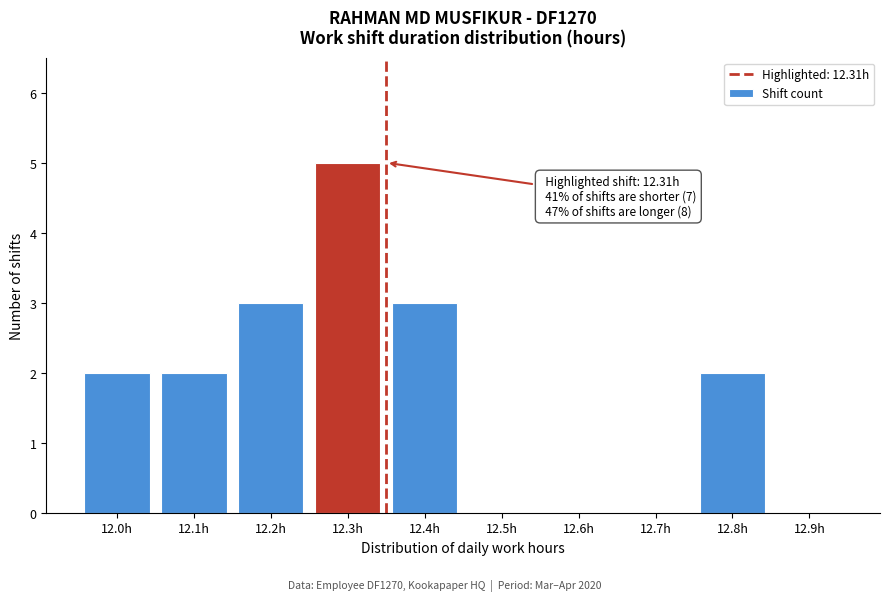

Reading left to right, transcribe all the data shown in this chart.

12.0h=2	12.1h=2	12.2h=3	12.3h=5	12.4h=3	12.5h=0	12.6h=0	12.7h=0	12.8h=2	12.9h=0